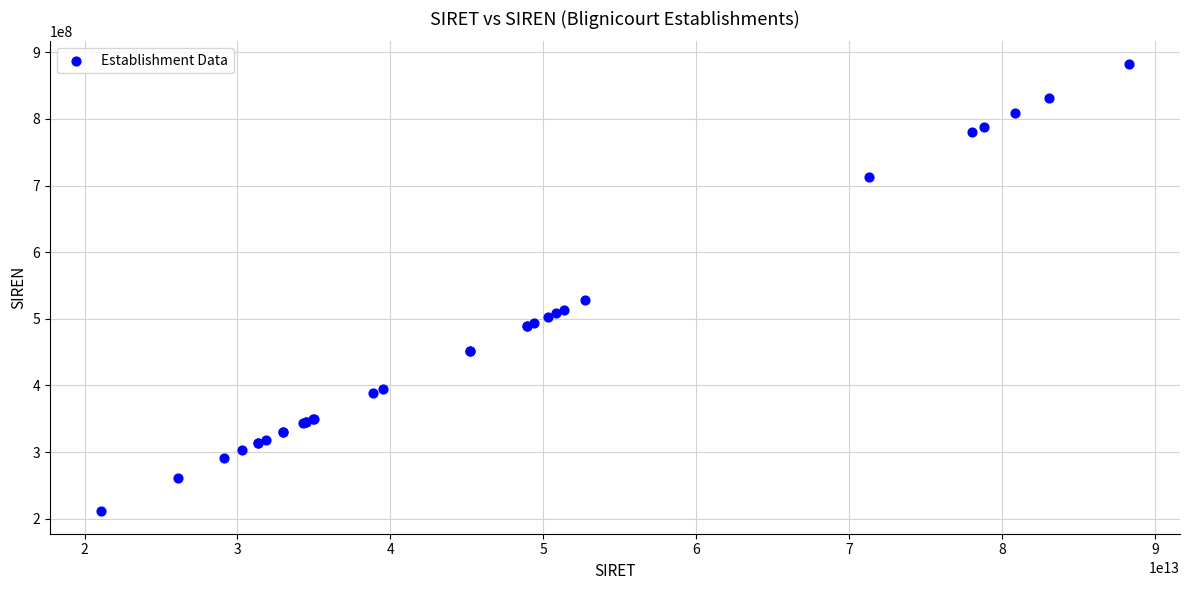

What Y value in the scatter plot is closest to 546904964?

527506604